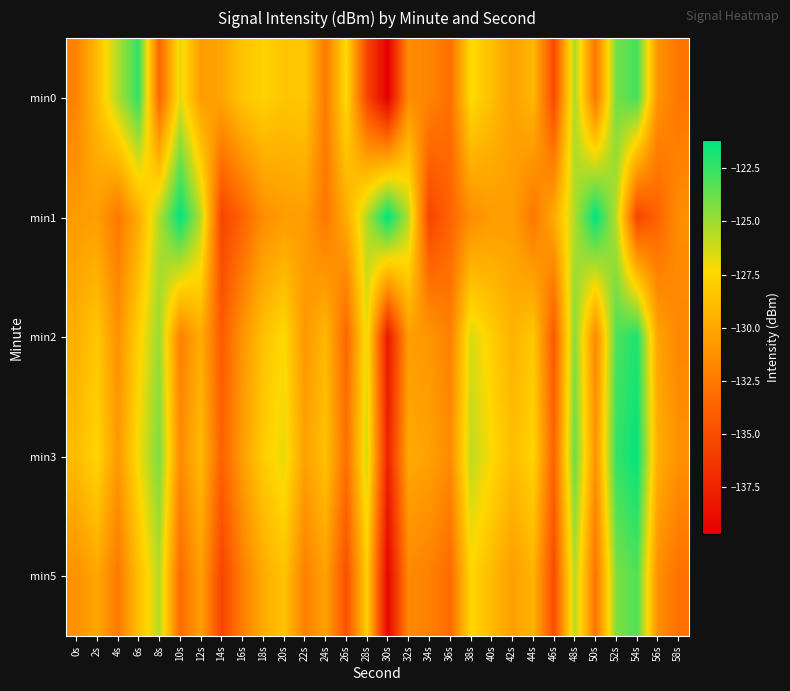

What is the total value across all series at 20s?

-641.7